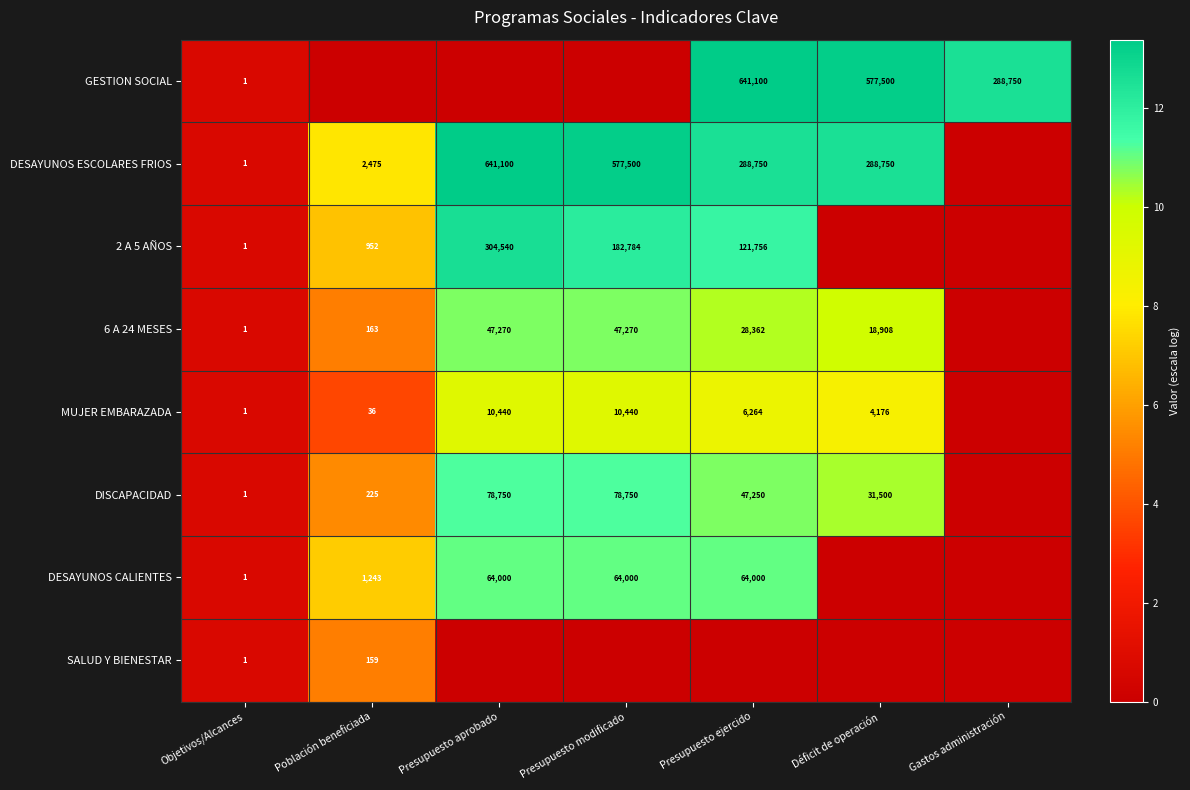

Is it true that DESAYUNOS CALIENTES equals 1 at Objetivos/Alcances?

True